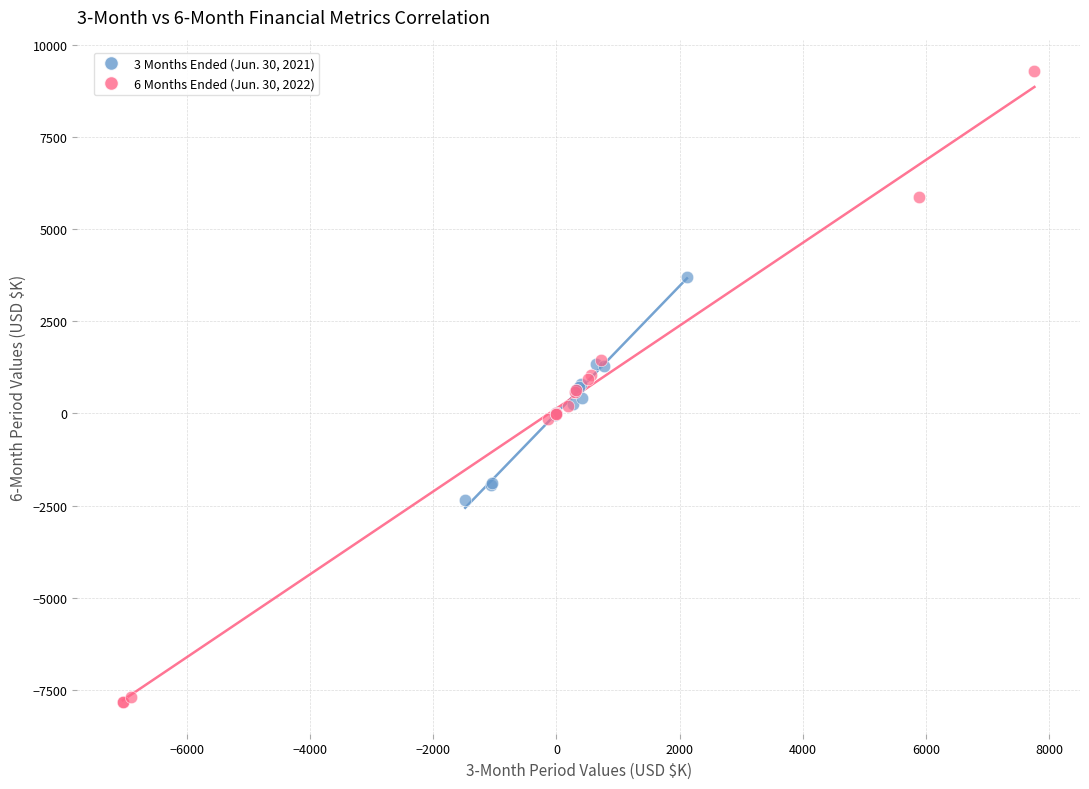

Which series contains the highest Y value?

6 Months Ended (Jun. 30, 2022)